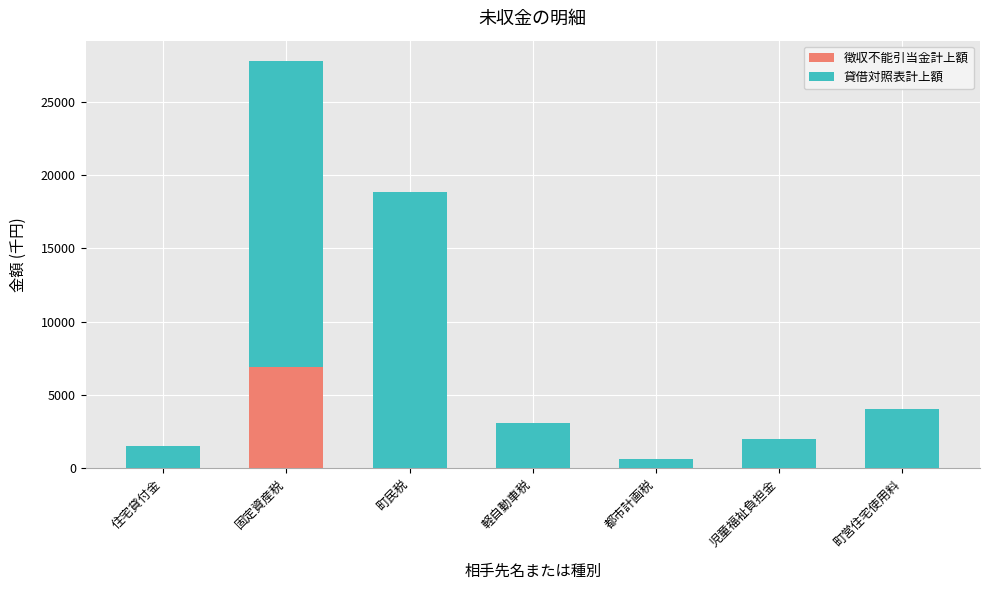

What is the sum of the 徴収不能引当金計上額 values at 固定資産税 and 町営住宅使用料?

6919